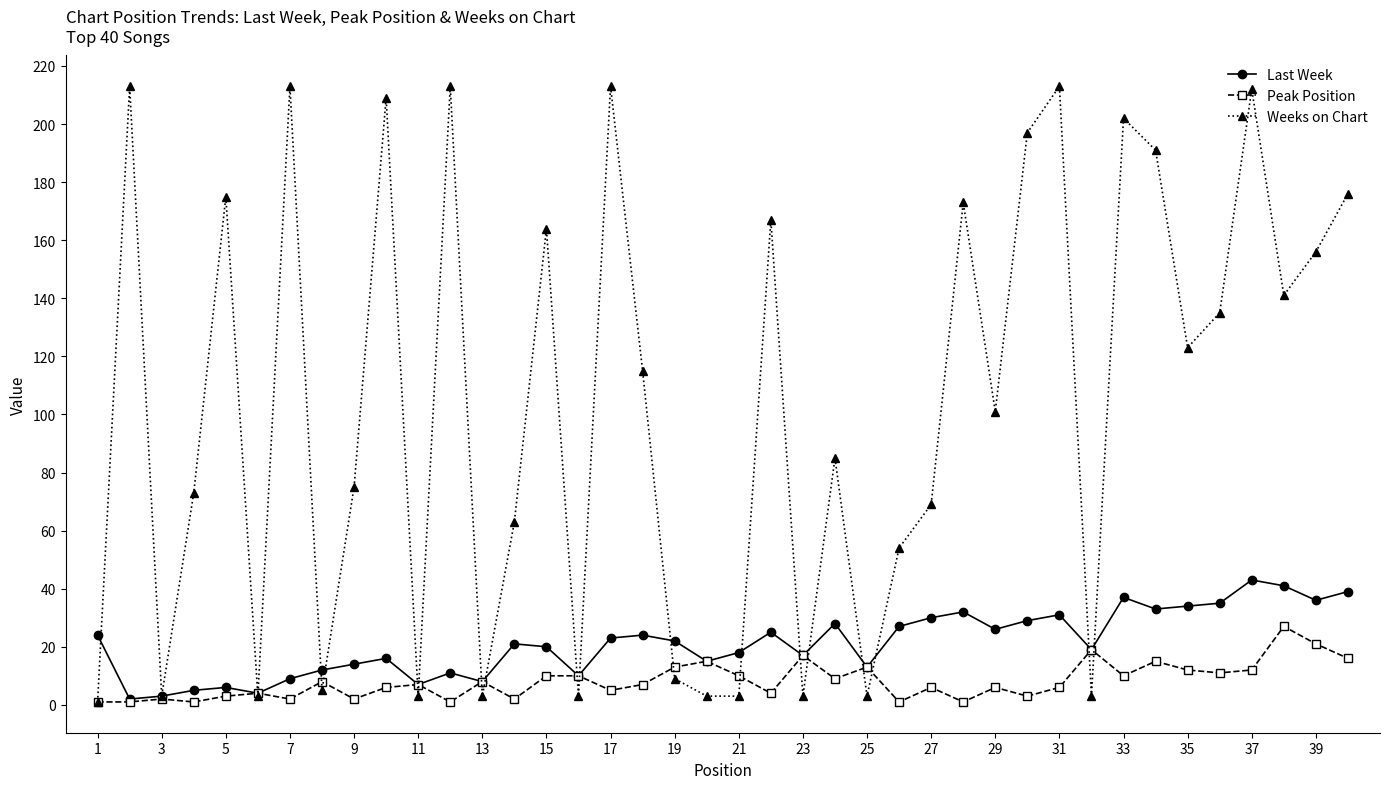

How many data points in Last Week are less than 22?

20